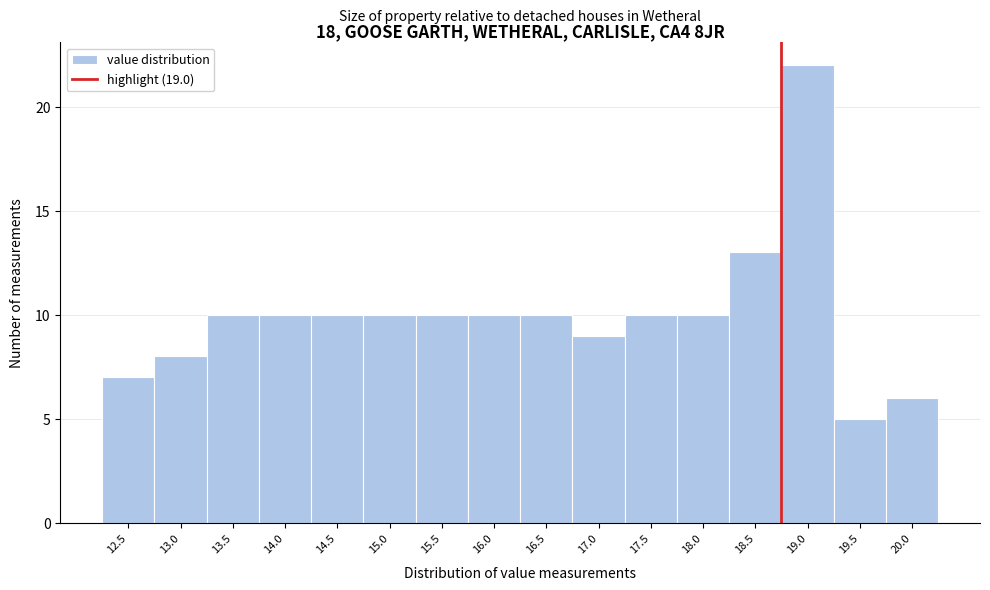

Reading right to left, what are all the values shown in this chart?

20.0=6	19.5=5	19.0=22	18.5=13	18.0=10	17.5=10	17.0=9	16.5=10	16.0=10	15.5=10	15.0=10	14.5=10	14.0=10	13.5=10	13.0=8	12.5=7